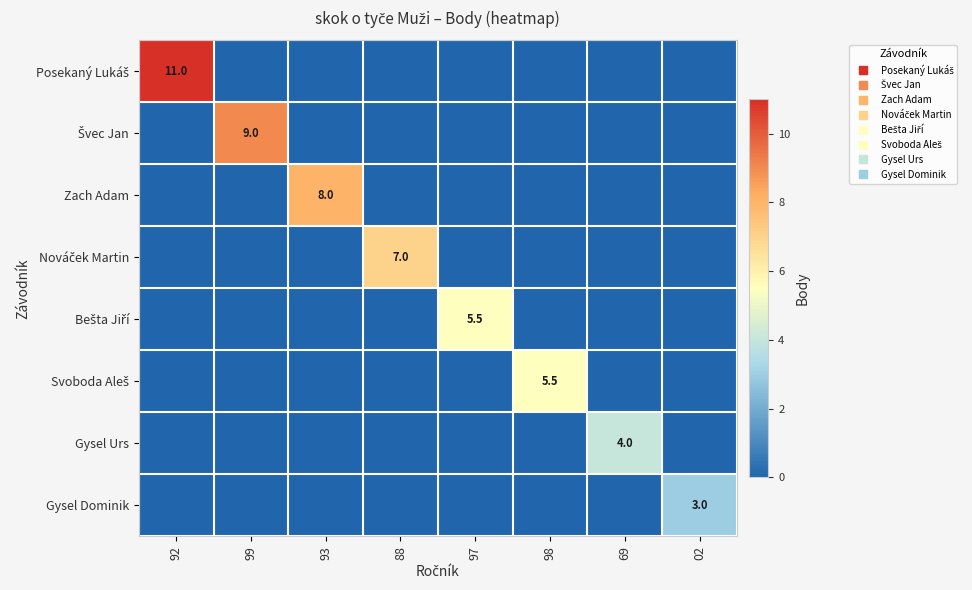

How many Bešta Jiří values are between 0 and 1?

7